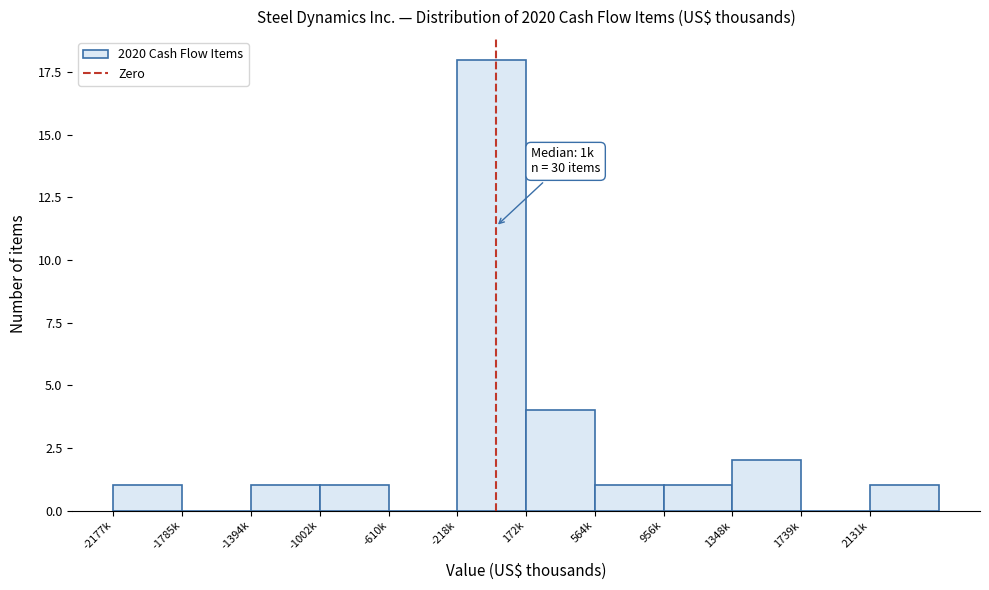

Reading left to right, what are all the values shown in this chart?

-2177k=1	-1785k=0	-1394k=1	-1002k=1	-610k=0	-218k=18	172k=4	564k=1	956k=1	1348k=2	1739k=0	2131k=1